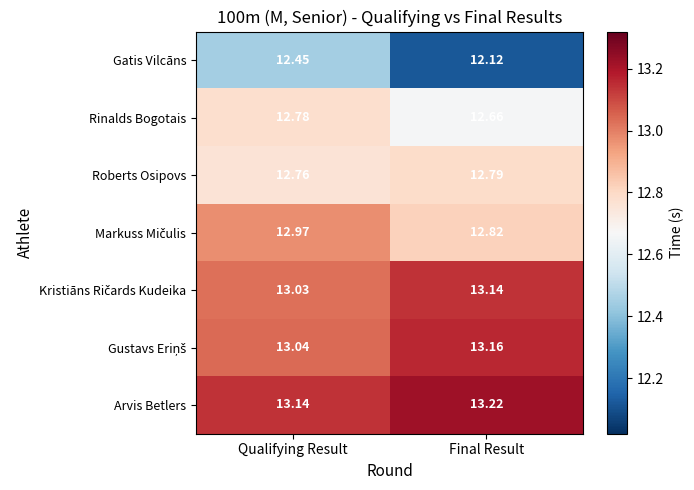

List the labels in order of Gatis Vilcāns value, smallest first.

Final Result, Qualifying Result